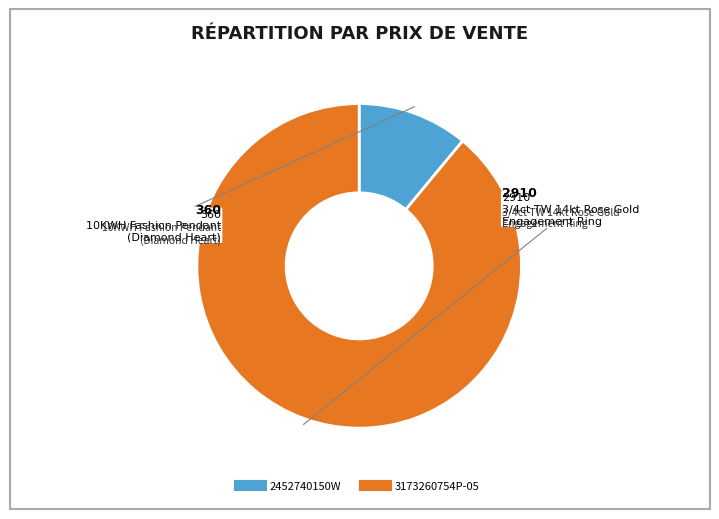

Rank the categories by value from lowest to highest.

2452740150W, 3173260754P-05